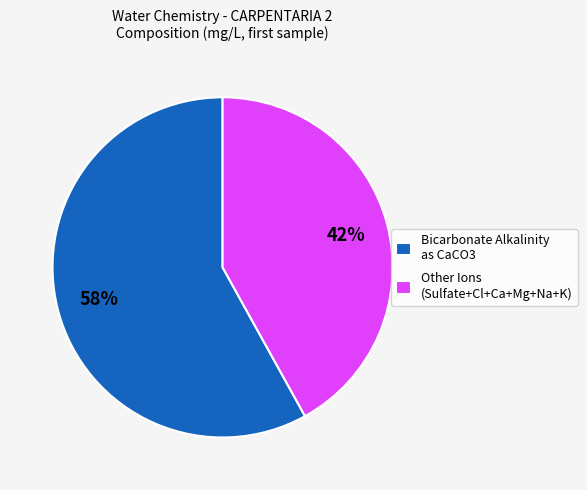

To the nearest percent, what is the average slice percentage?

50%